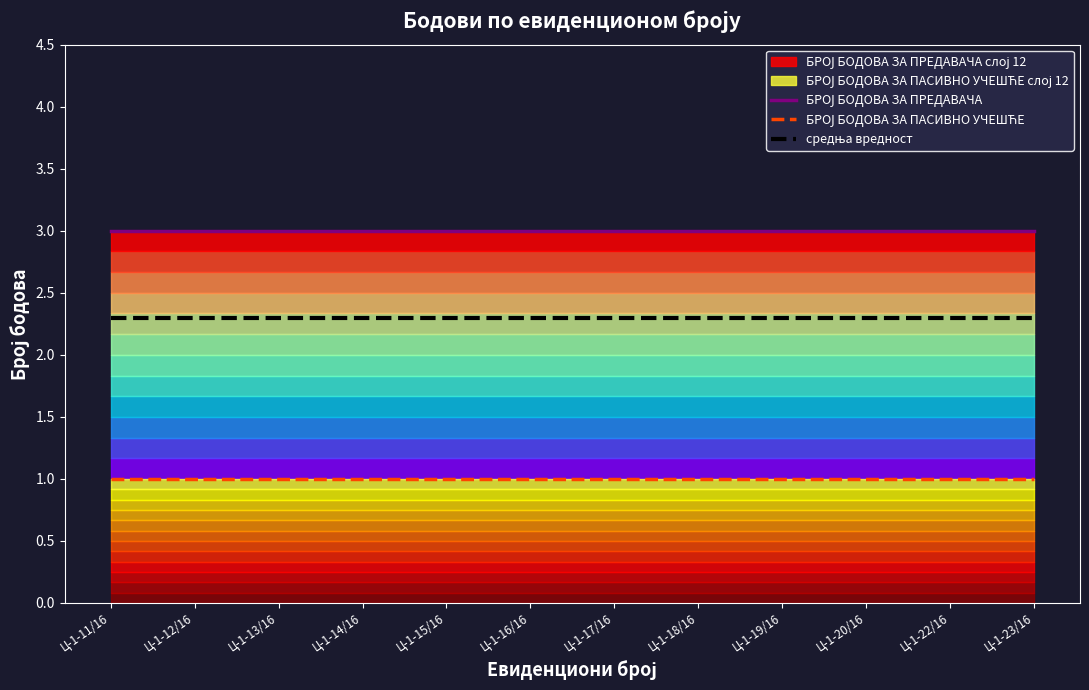

Which series has the largest total across all categories?

БРОЈ БОДОВА ЗА ПРЕДАВАЧА